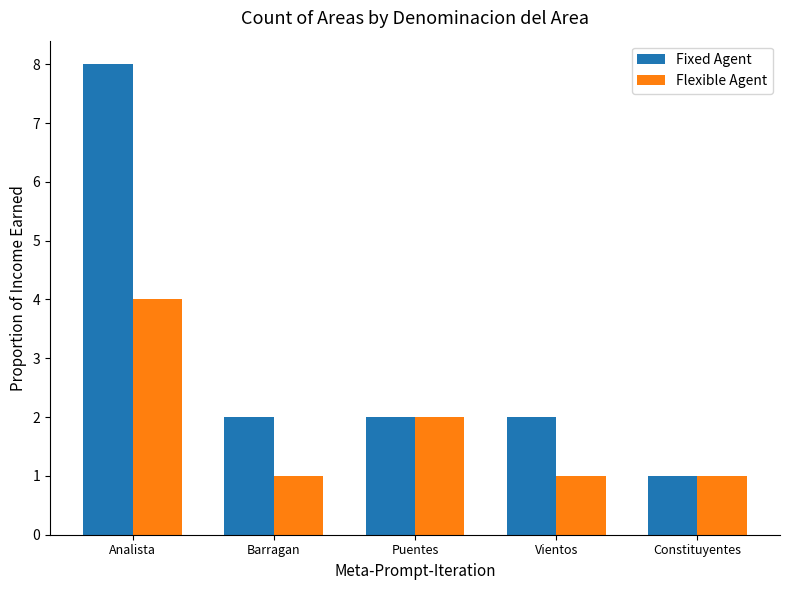

What is the sum of the Flexible Agent values at Vientos and Analista?

5